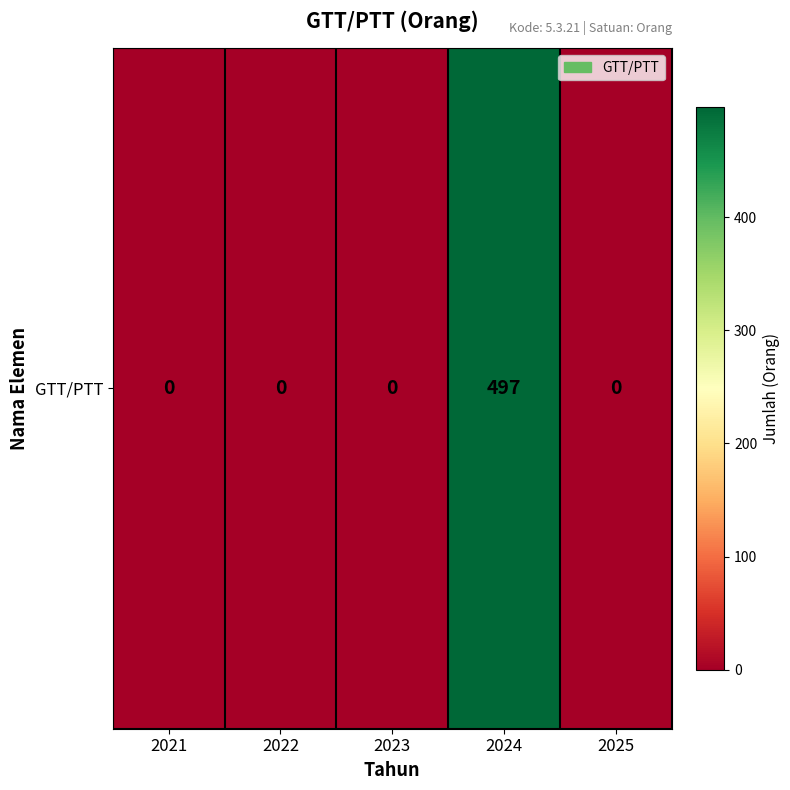

Where is the data nearest to the value 248?

2021